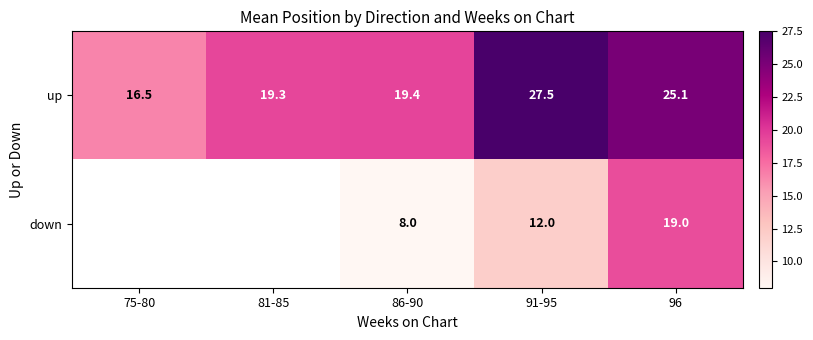

What is the difference between the highest and lowest values at 86-90?

11.4